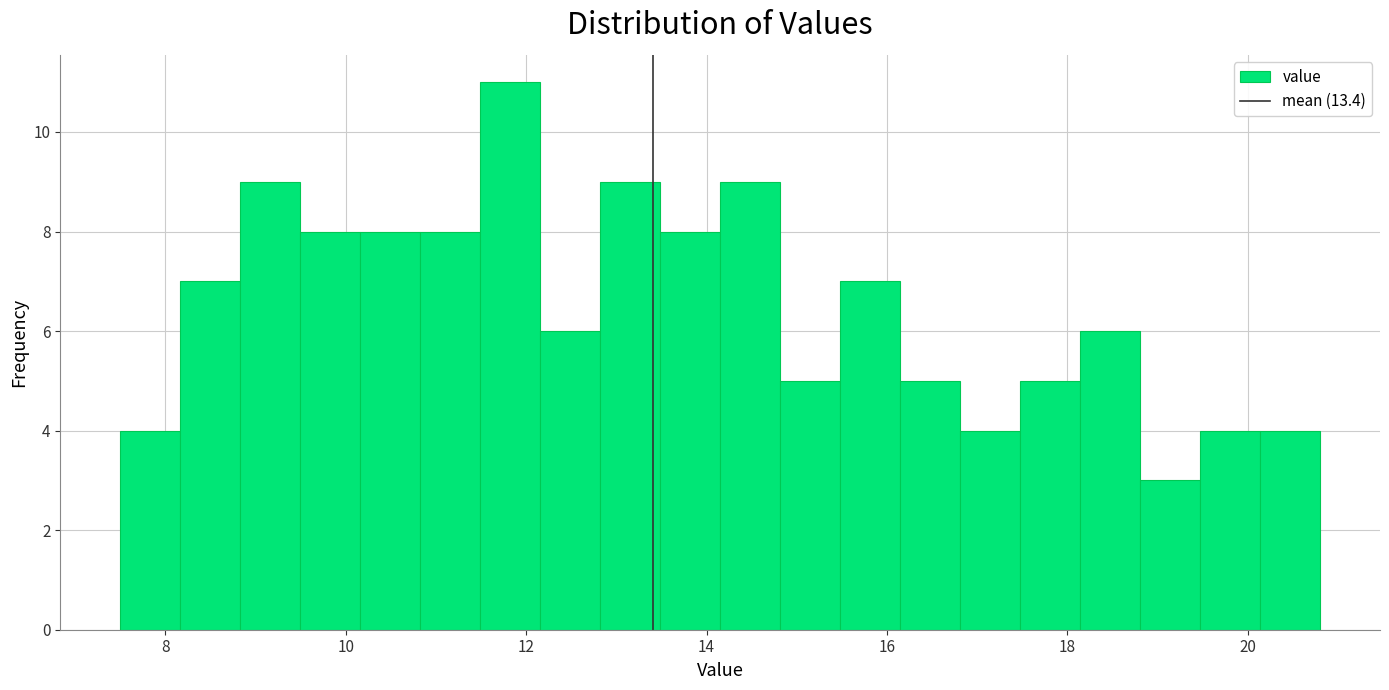

Read against the x-axis, roughly where is the centre of the tallest bar?

11.8